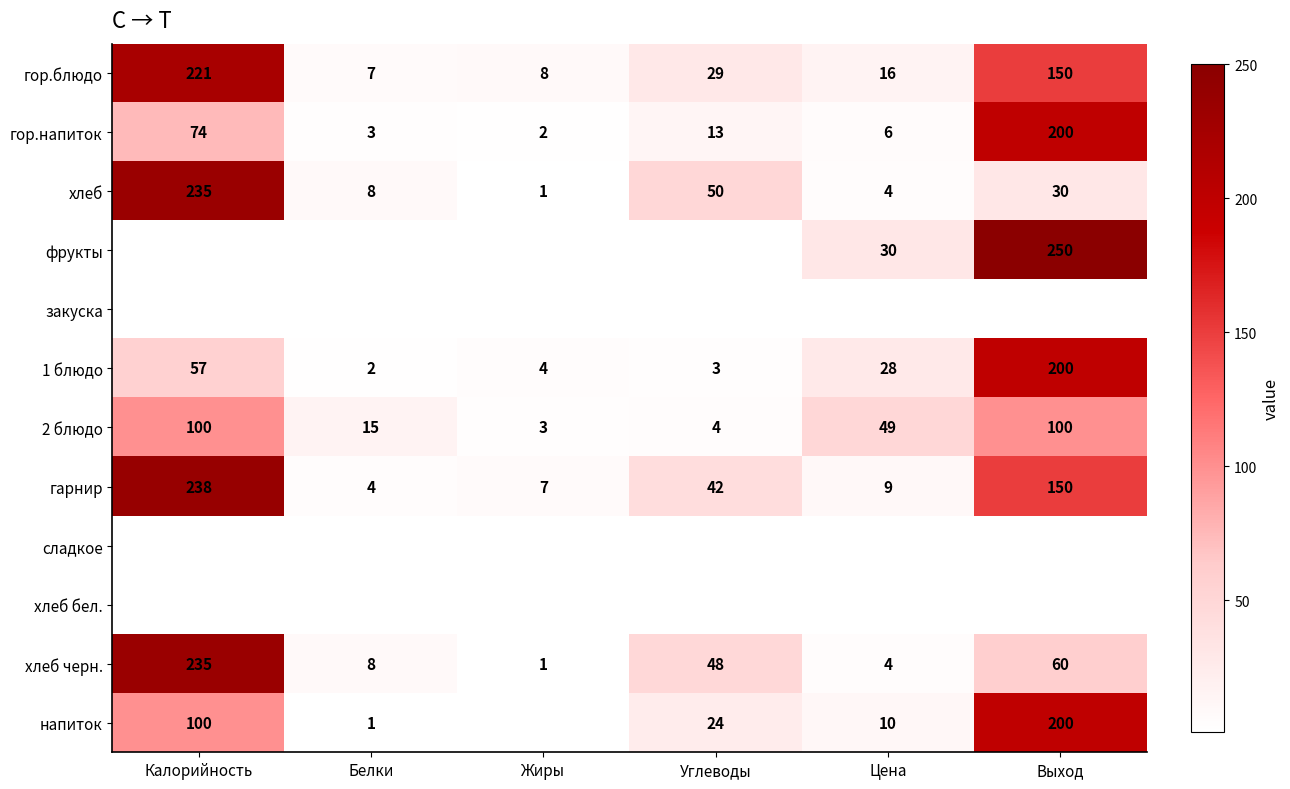

True or false: хлеб has a value of 4 at Белки.

False